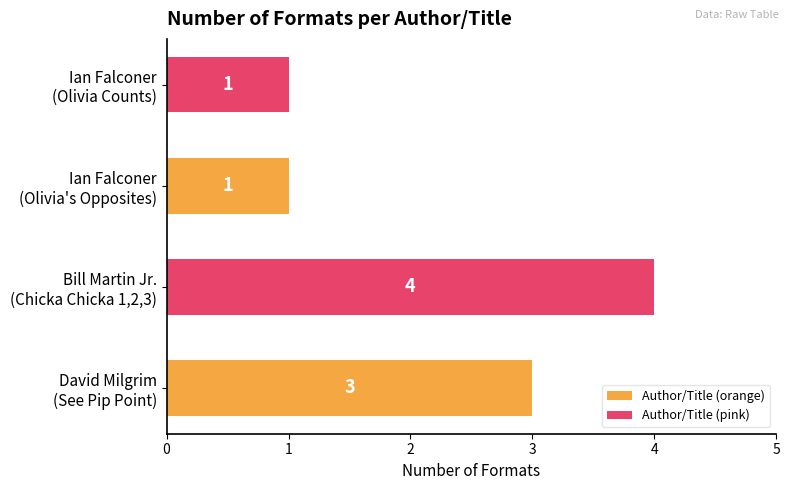

Count the values in the range 1 to 4.

4